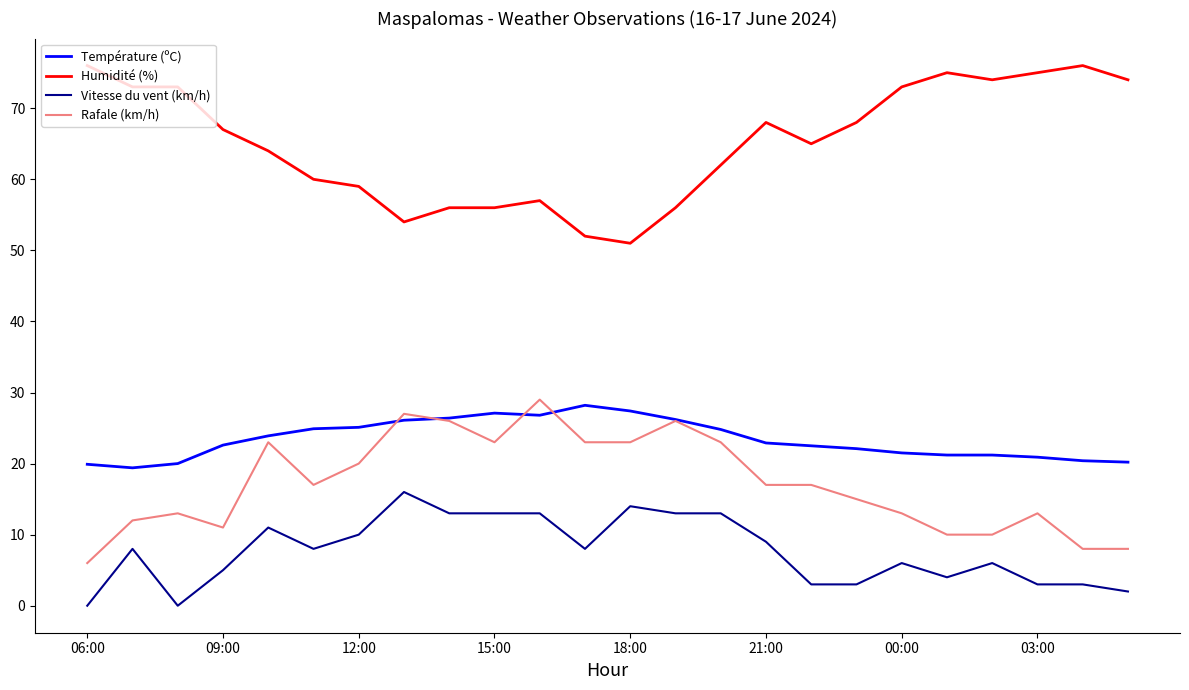

What is the highest value of the Vitesse du vent (km/h) series?

16.0